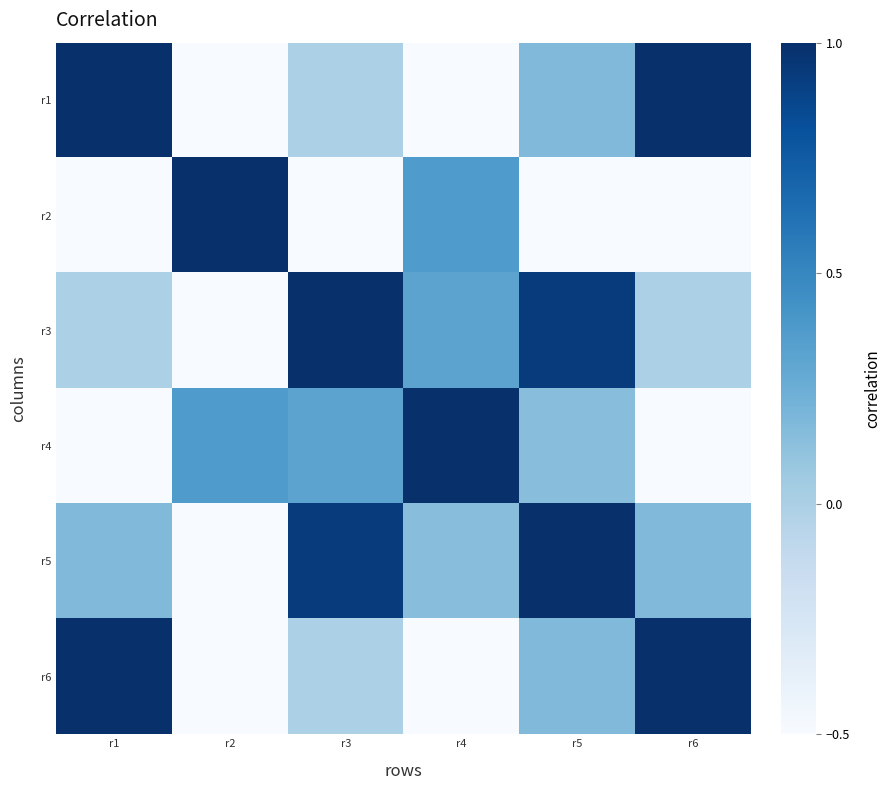

How many series are shown in this chart?

6